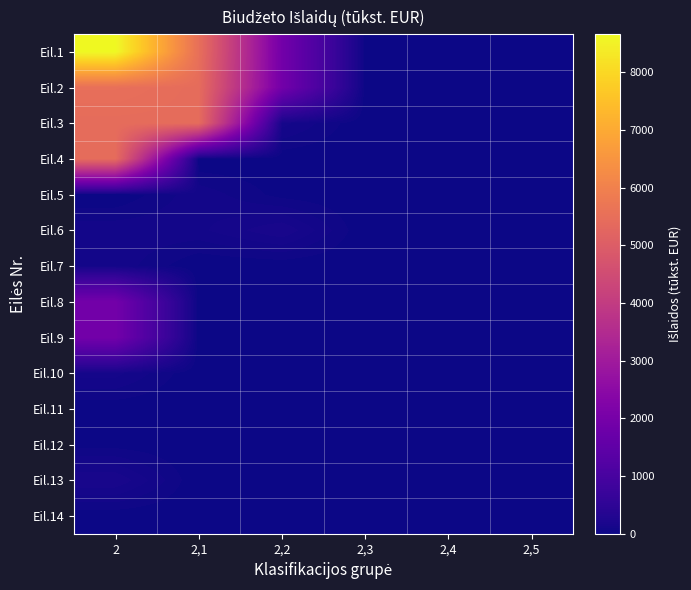

Which label corresponds to the smallest value in the chart?

2,3